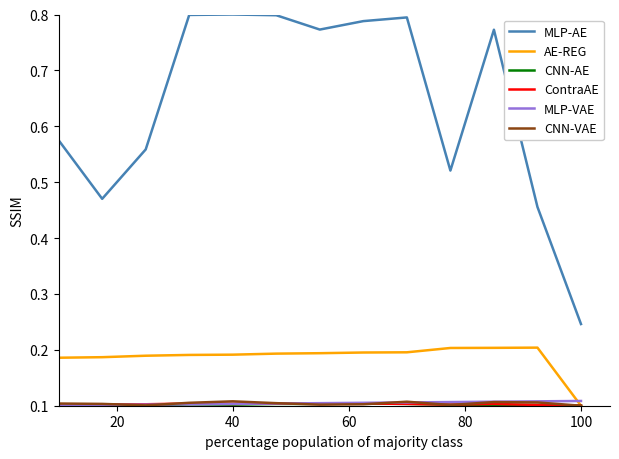

True or false: MLP-AE and MLP-VAE cross at least once.

False